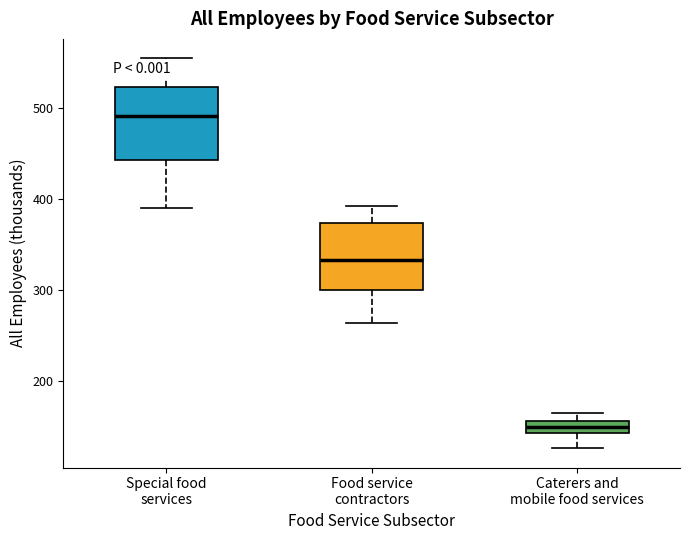

Which box's median line is the lowest?

Caterers and mobile food services